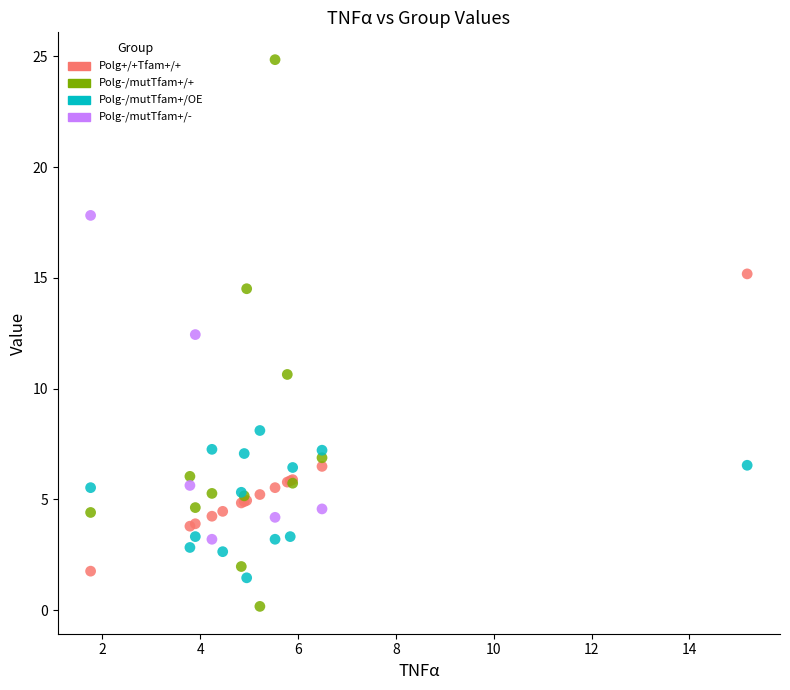

Which series has the widest spread of Y values?

Polg-/mutTfam+/+